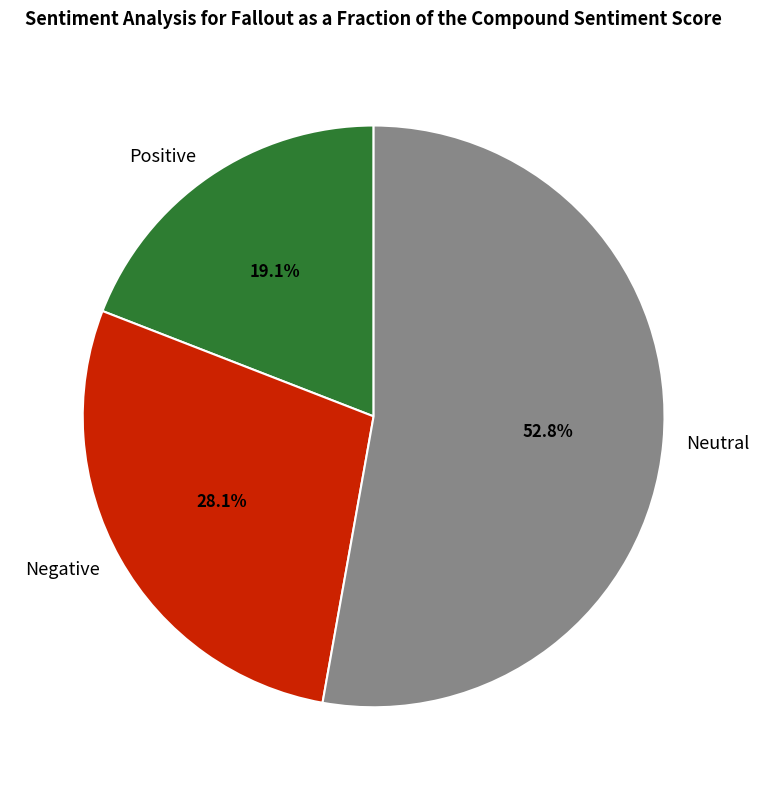

Is there a majority slice in this chart?

Yes